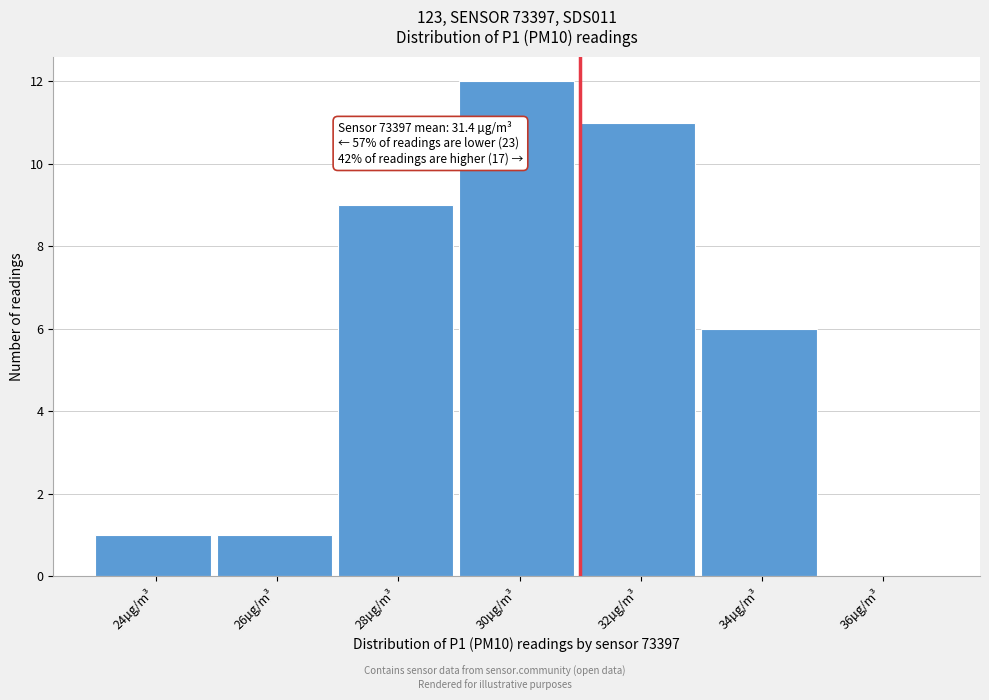

Reading right to left, extract all data points from this chart.

36µg/m³=0	34µg/m³=6	32µg/m³=11	30µg/m³=12	28µg/m³=9	26µg/m³=1	24µg/m³=1